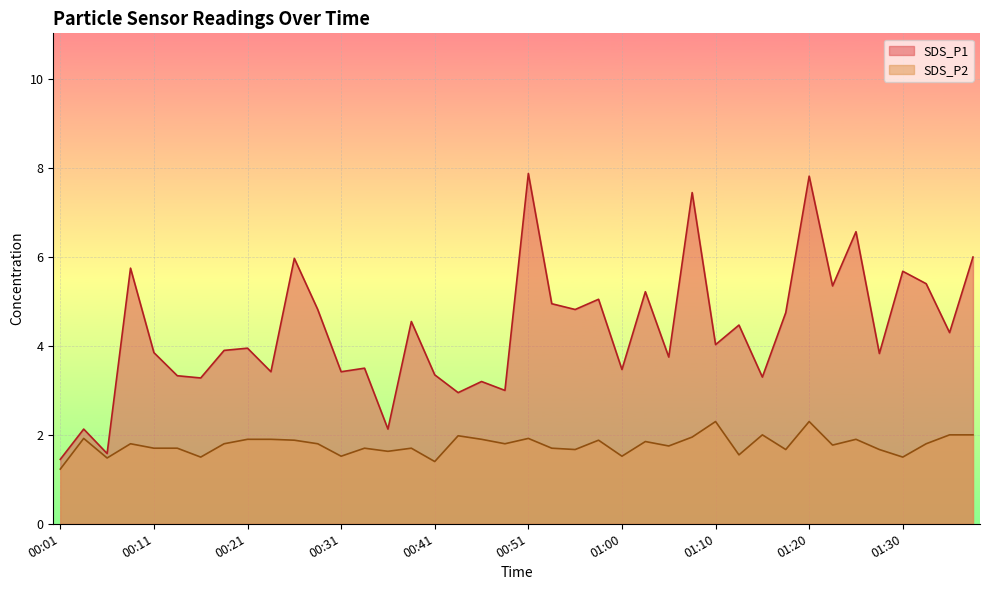

What is the difference between the SDS_P2 values at 00:04 and 00:43?

0.1